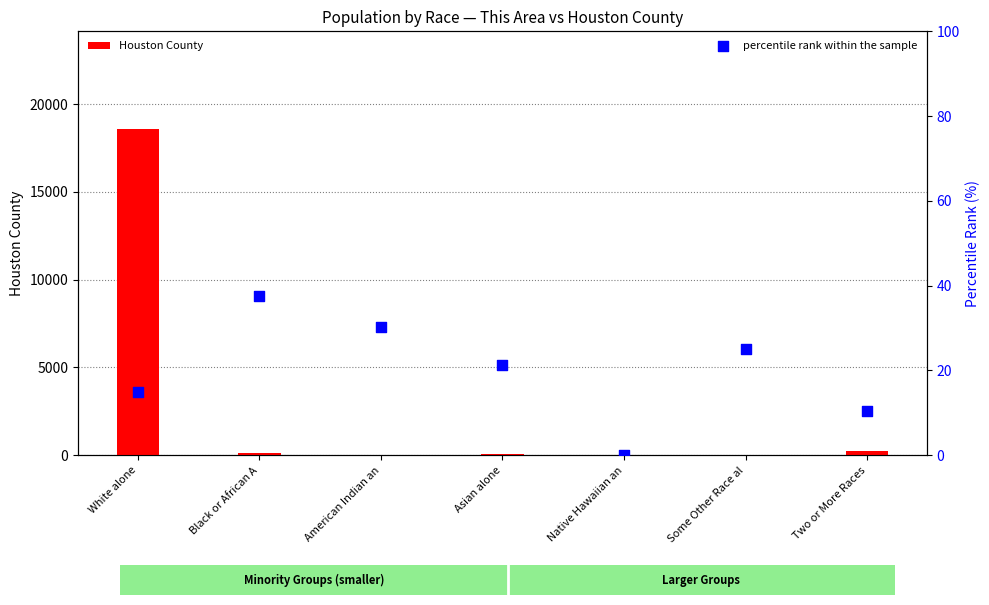

Is the value of Houston County at Asian alone greater than the value of percentile rank within the sample at White alone?

Yes